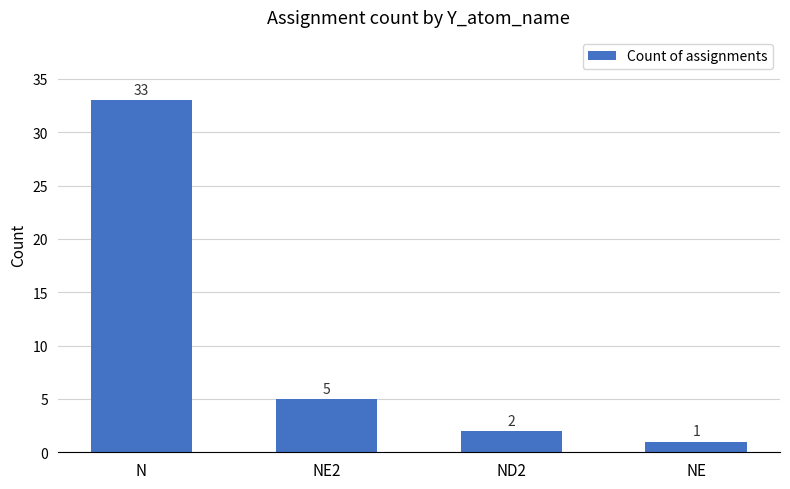

At which category does the chart reach its peak across all series?

N